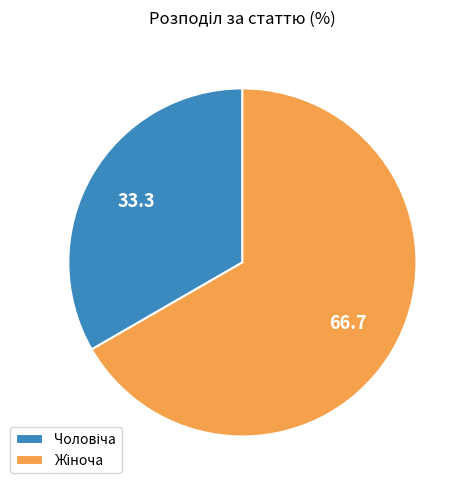

How many segments does this pie chart have?

2